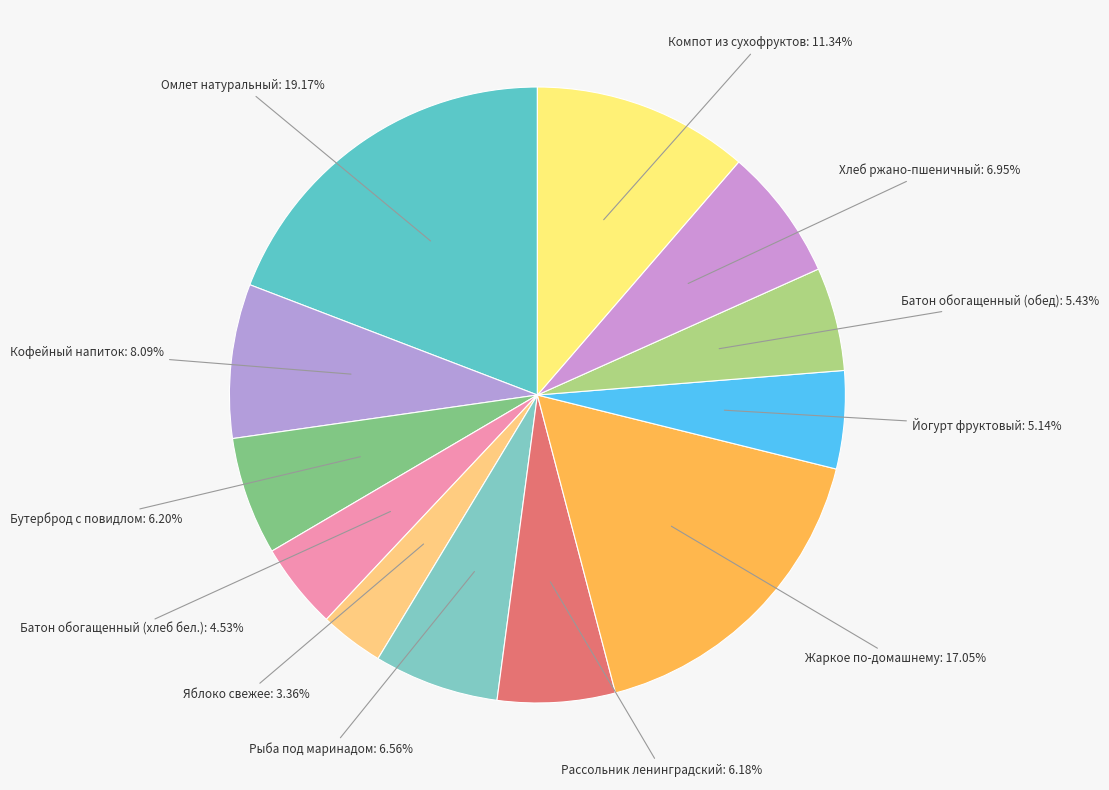

Which category has the smallest portion of the pie?

Яблоко свежее